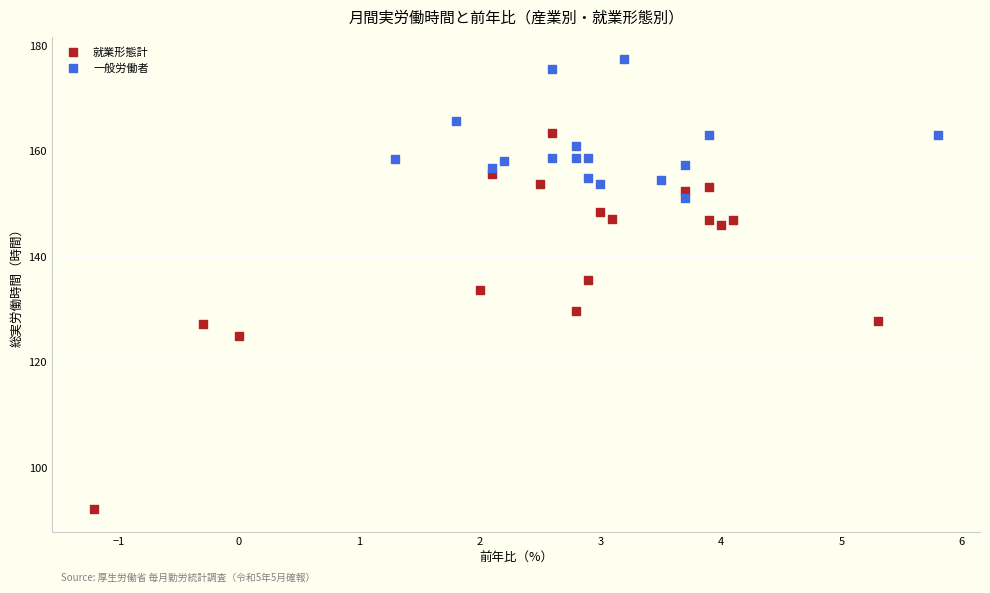

Which series contains the highest Y value?

一般労働者